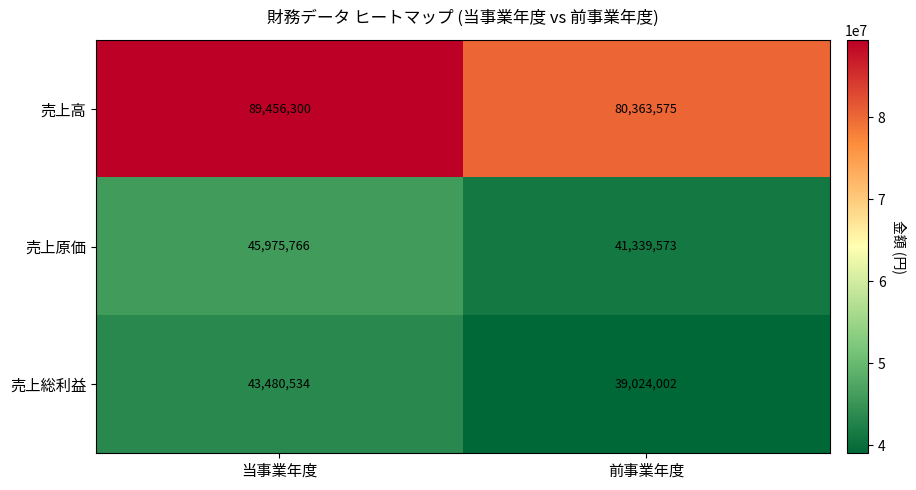

List the labels in order of 売上高 value, largest first.

当事業年度, 前事業年度